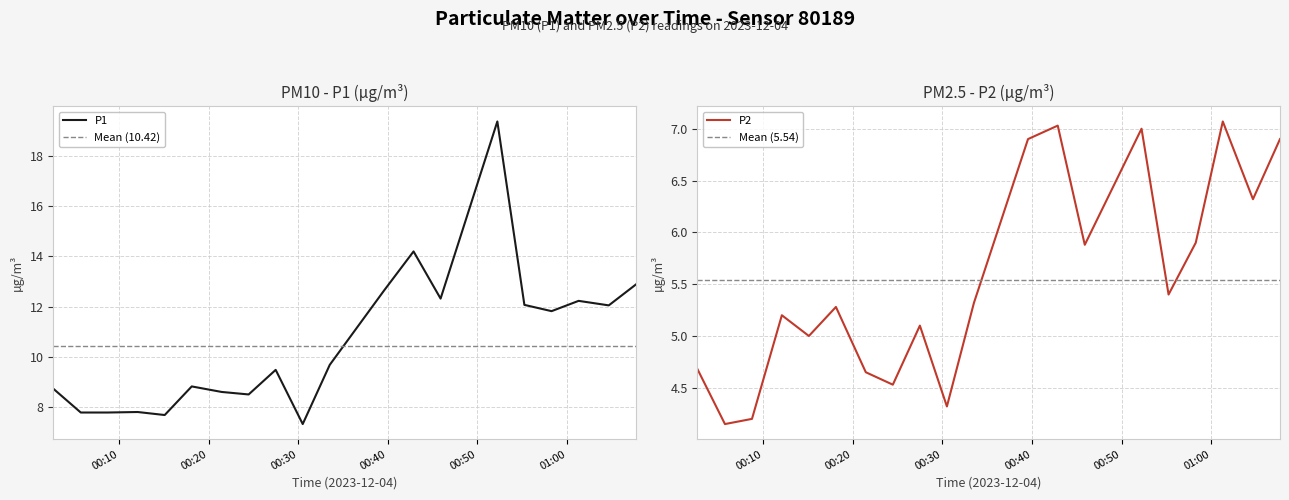

What is the spread (max minus min) of values at 2023-12-04T00:18:07?

3.5